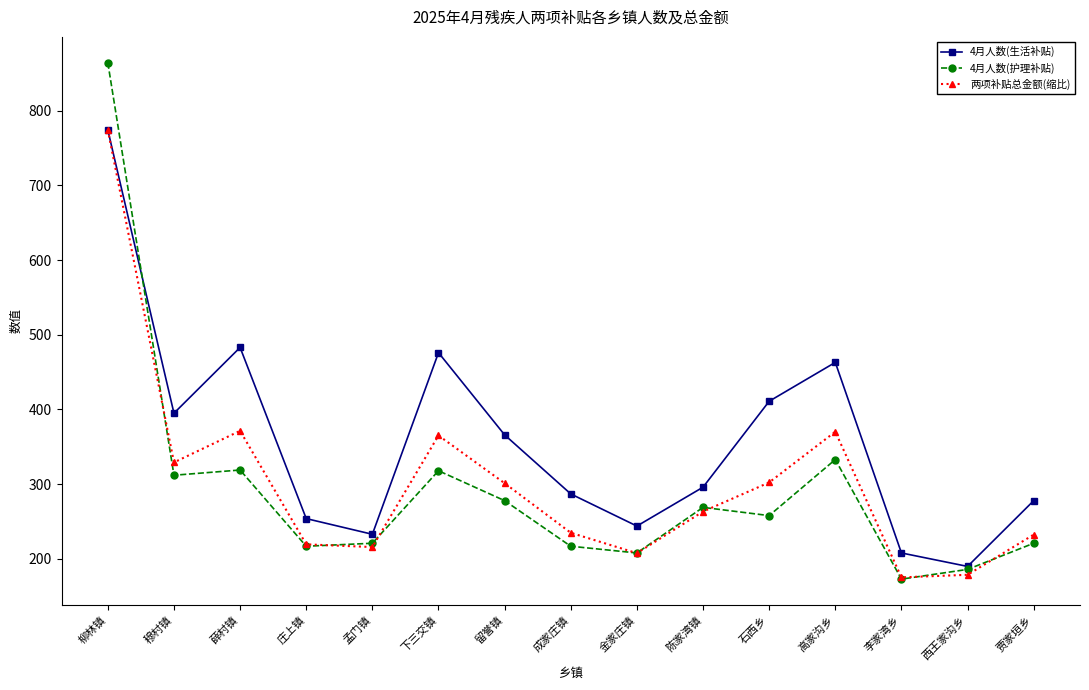

What is the label of the 7th point from the right?

金家庄镇